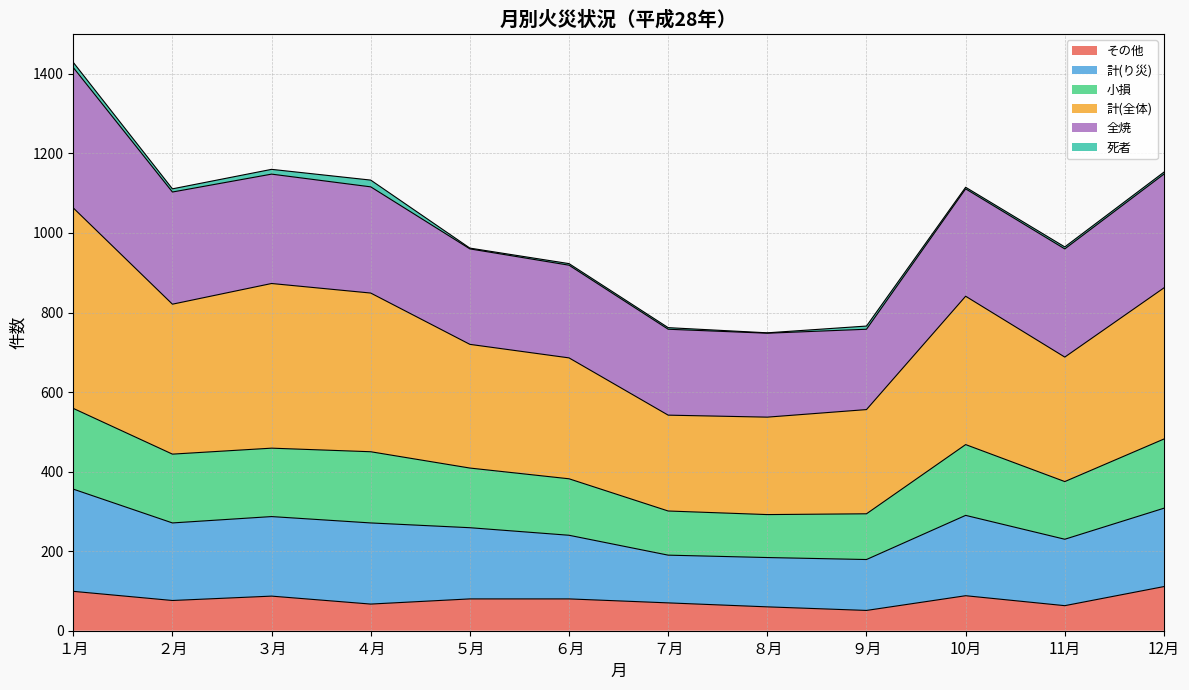

At which category is the sum across all series the highest?

１月